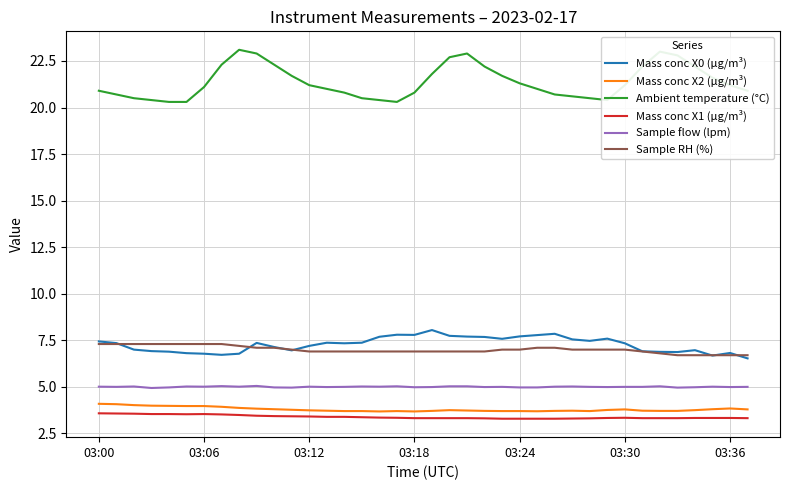

Which series has the largest range (max minus min)?

Ambient temperature (°C)